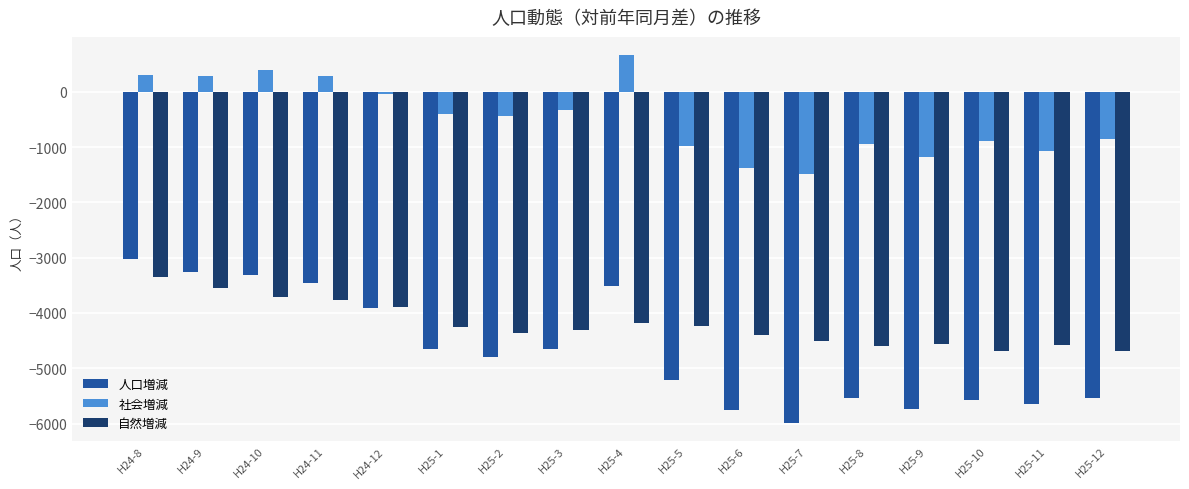

What is the sum of the 人口増減 values at H25-2 and H25-10?

-10364